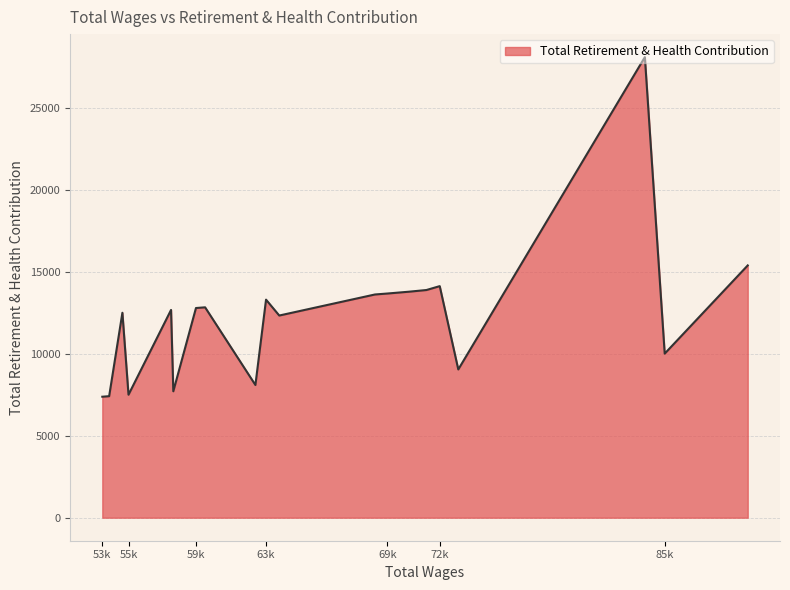

What is the greatest value displayed?

28094